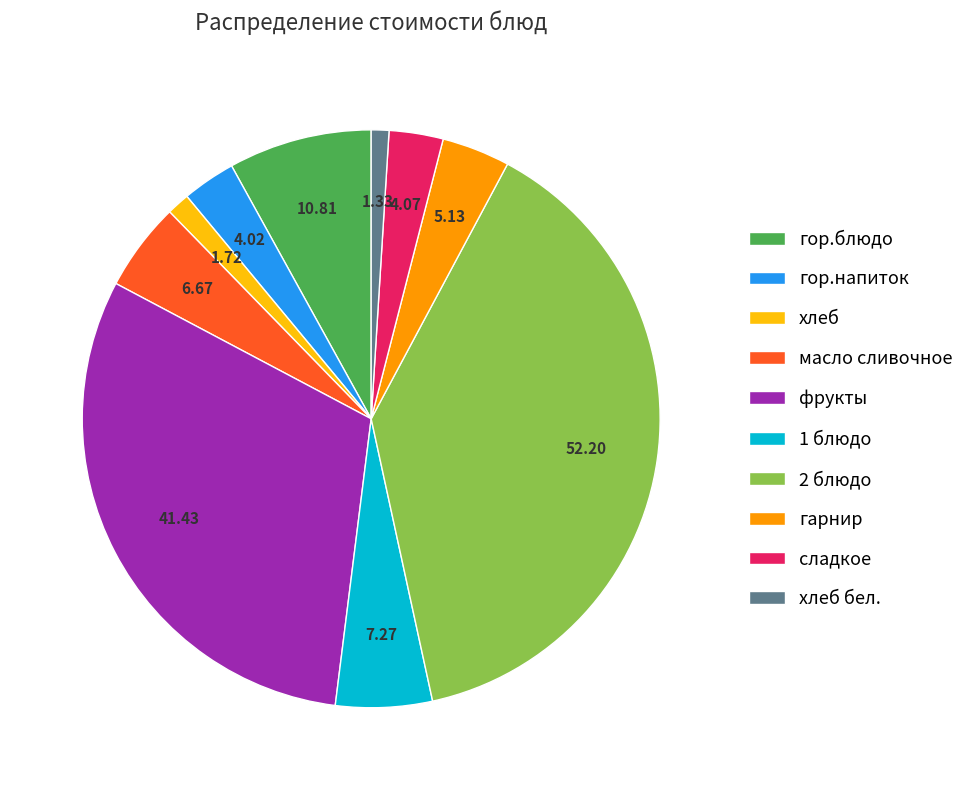

The хлеб slice represents 10% of the pie. True or false?

False